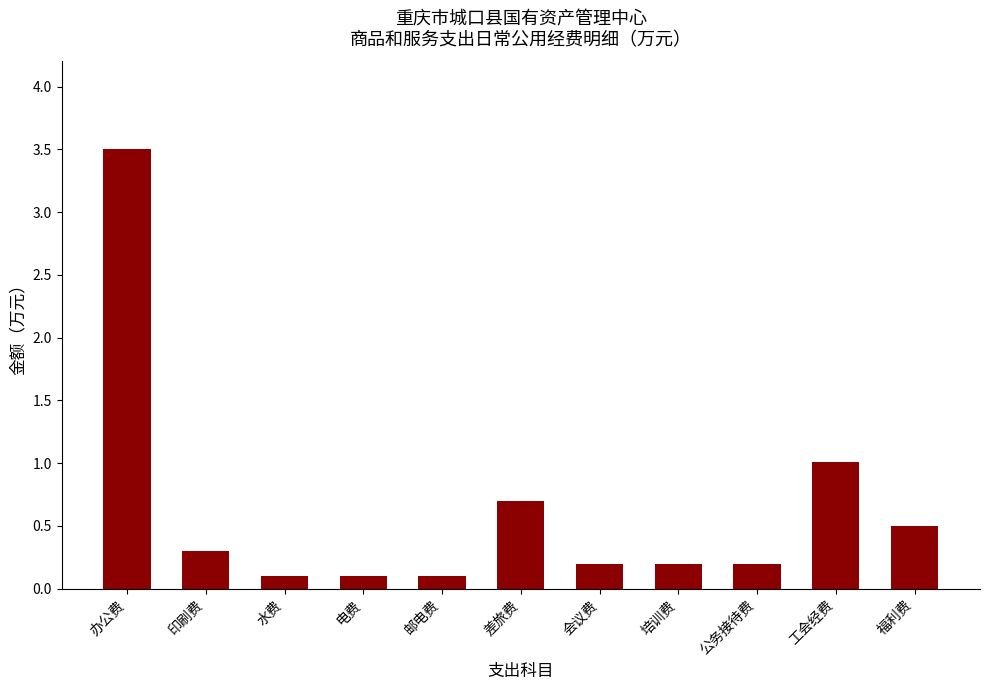

Is it true that the value at 工会经费 is 1.5?

False